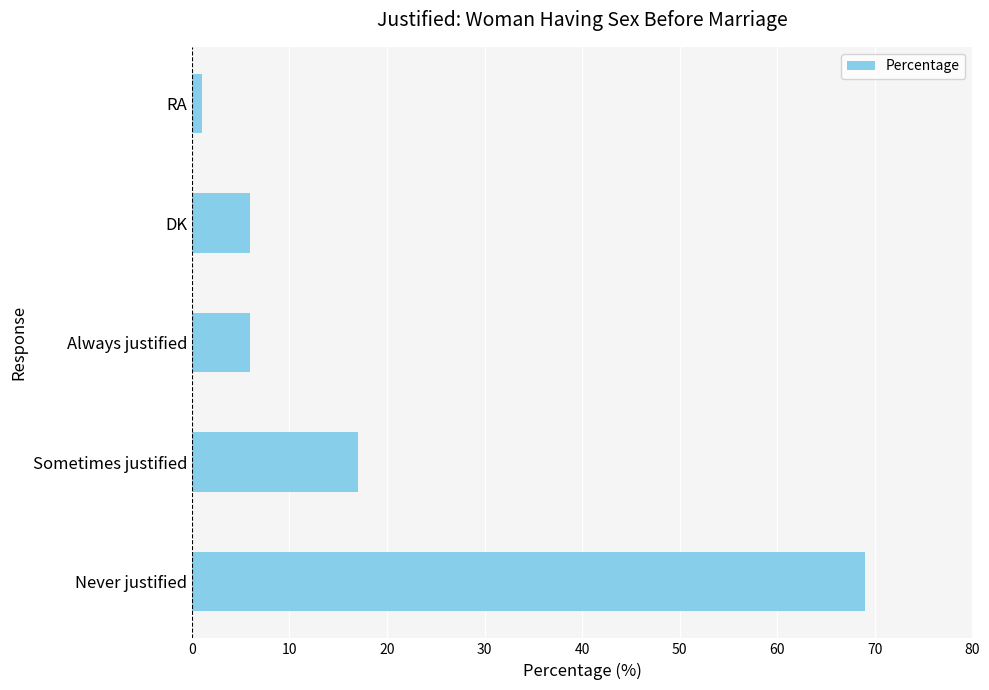

Where is the data nearest to the value 35?

Sometimes justified